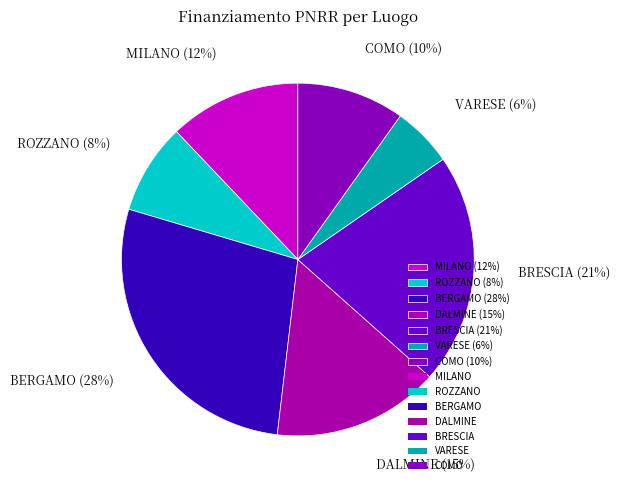

The DALMINE (15%) slice represents 1% of the pie. True or false?

False